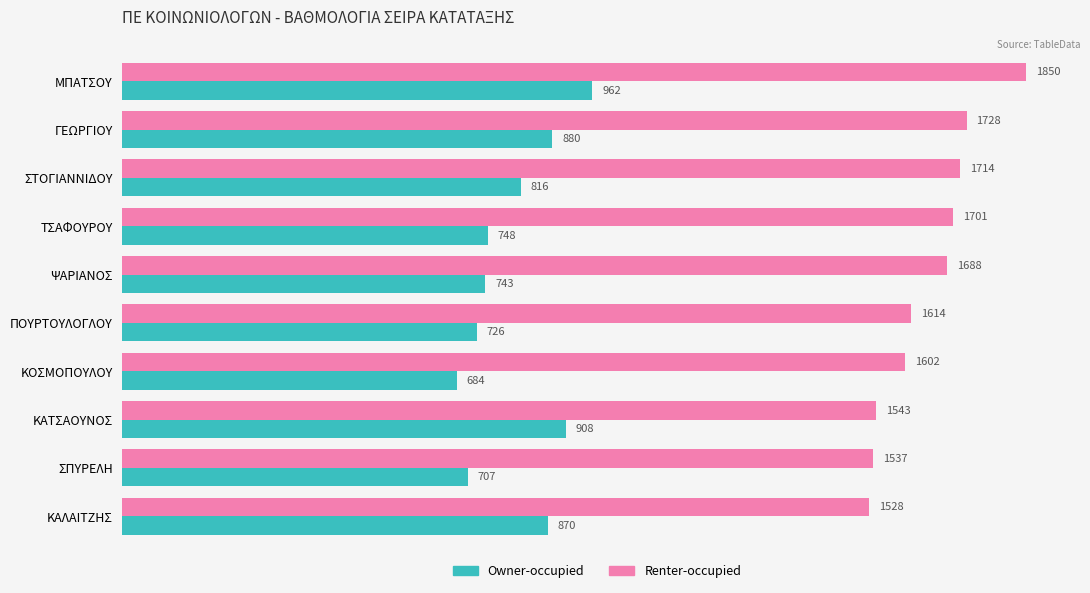

What is the difference between the highest and lowest values at ΣΤΟΓΙΑΝΝΙΔΟΥ?

898